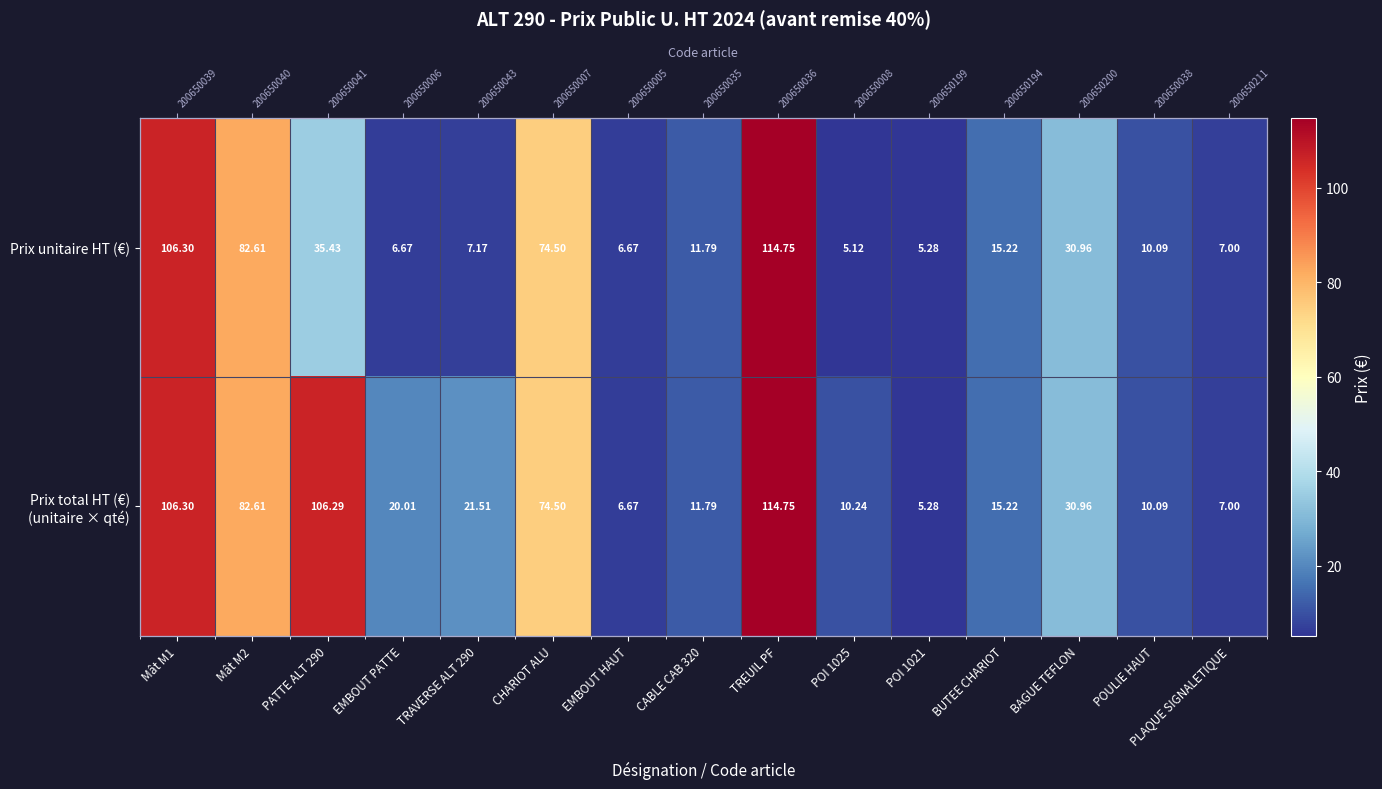

At how many categories does at least one series exceed 33?

5